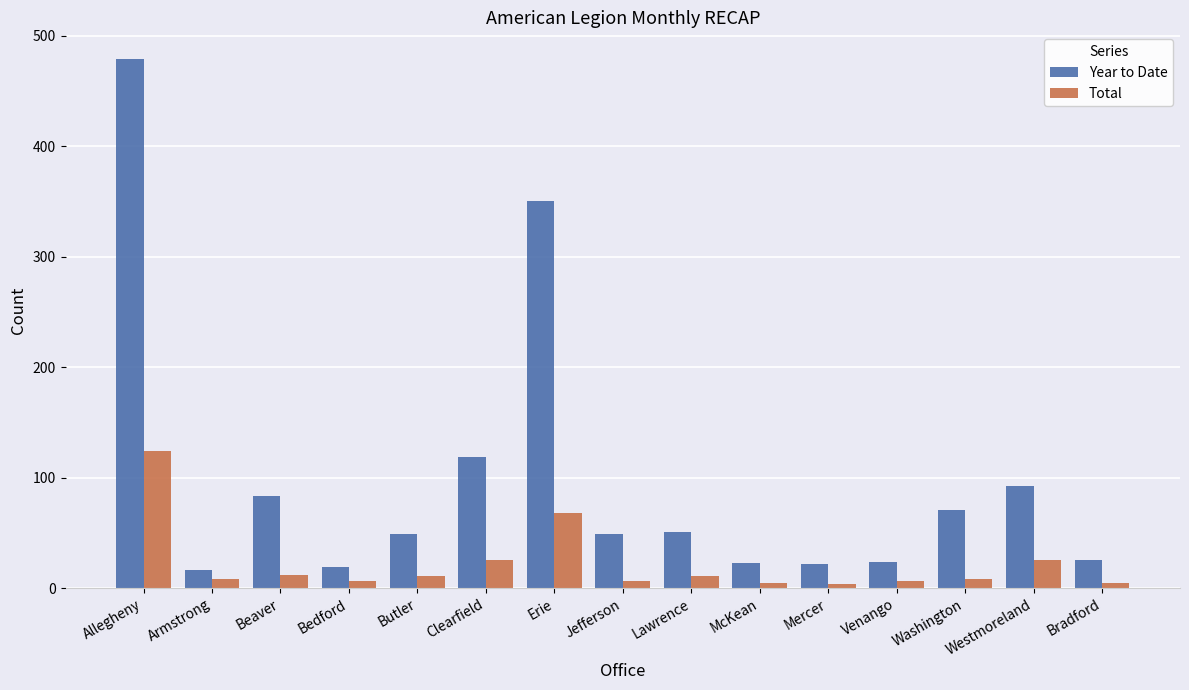

What is the sum of the Total values at Washington and Clearfield?

33